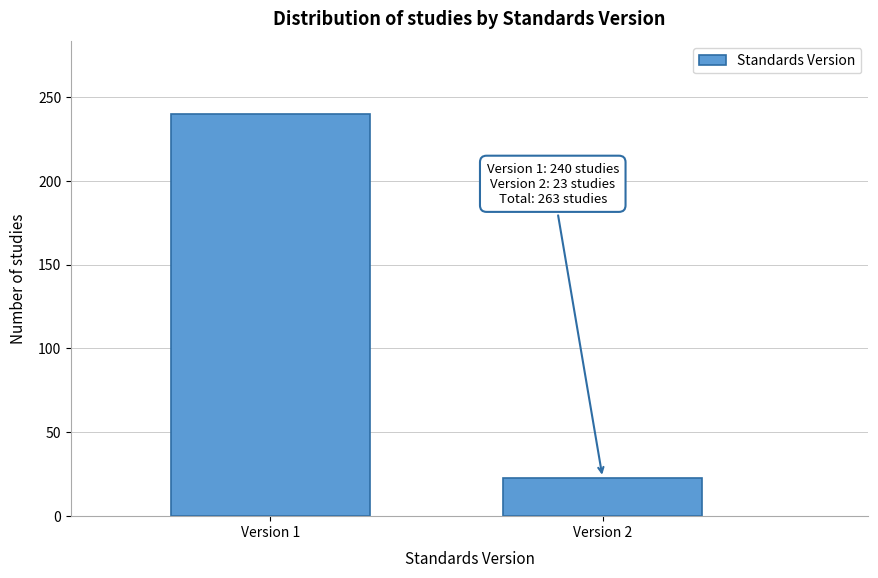

Reading left to right, what are all the values shown in this chart?

Version 1=240	Version 2=23